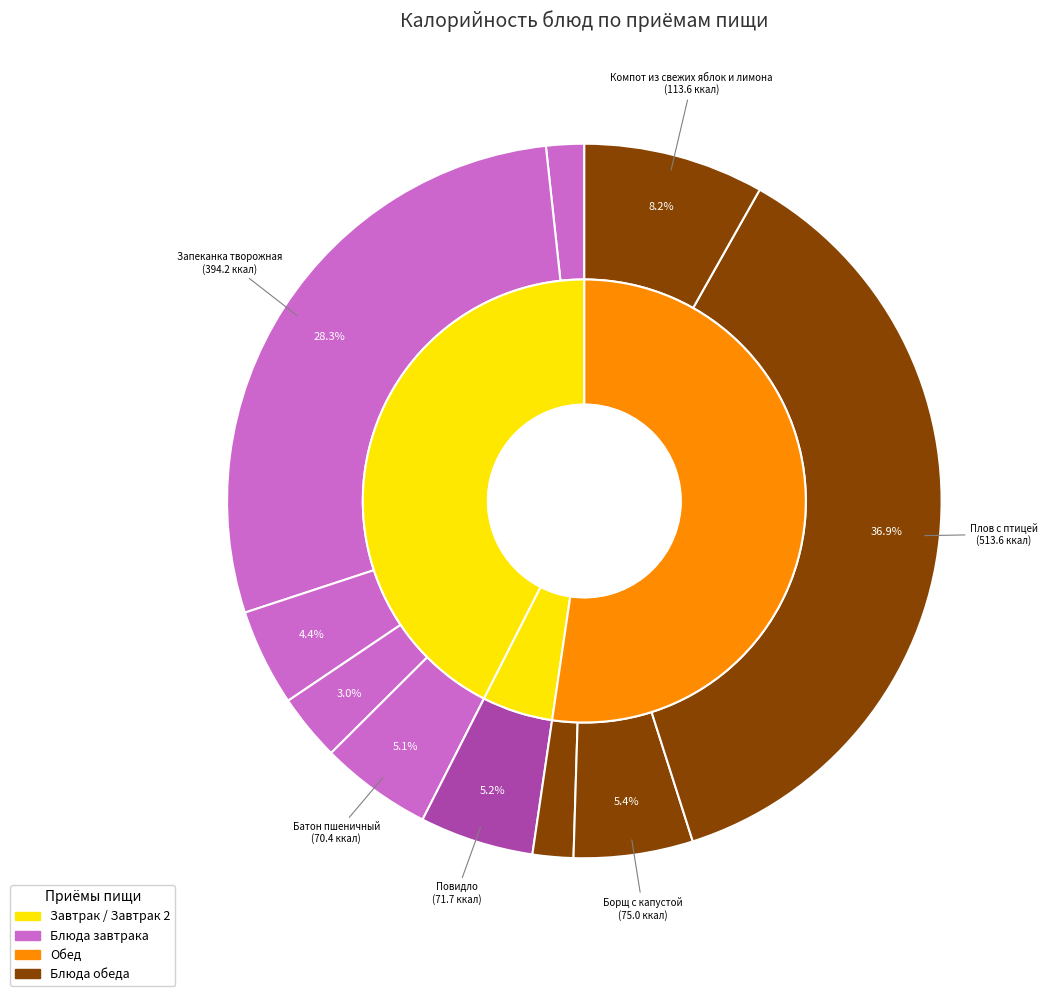

The Плов с птицей slice represents 28% of the pie. True or false?

False